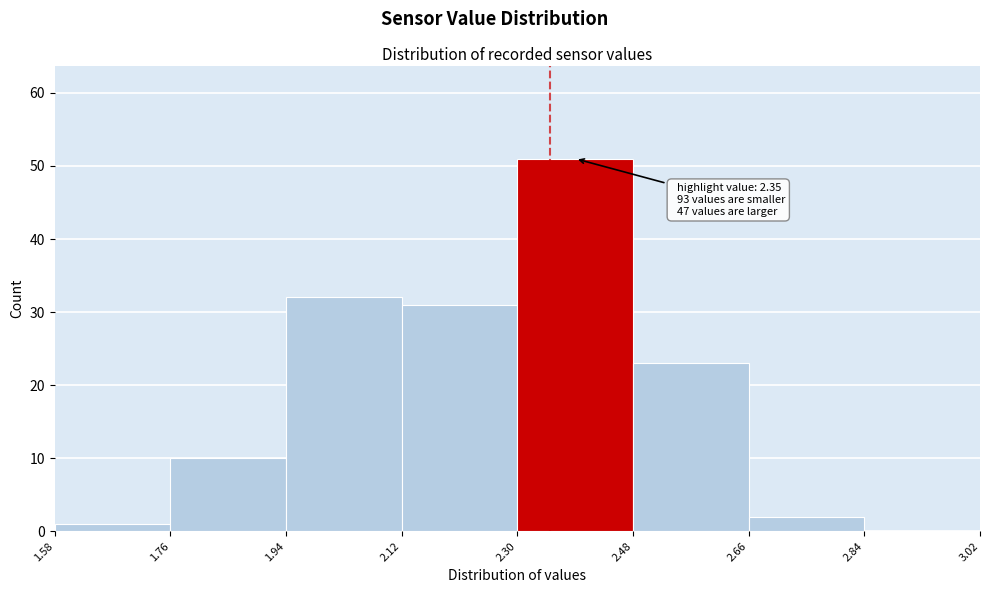

Which range on the x-axis has the tallest bar?

2.30 to 2.48